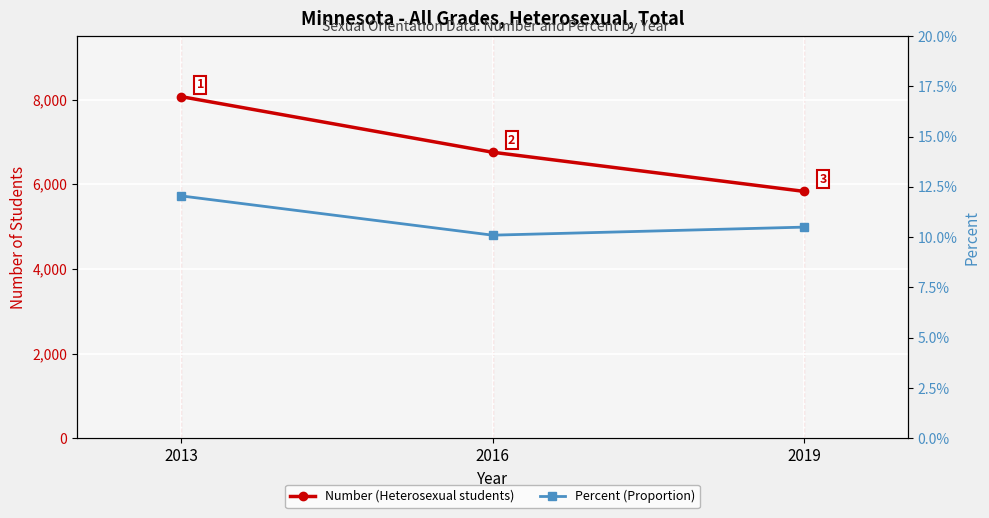

What is the value of the Percent (Proportion) point at the 3rd from the left?

0.1